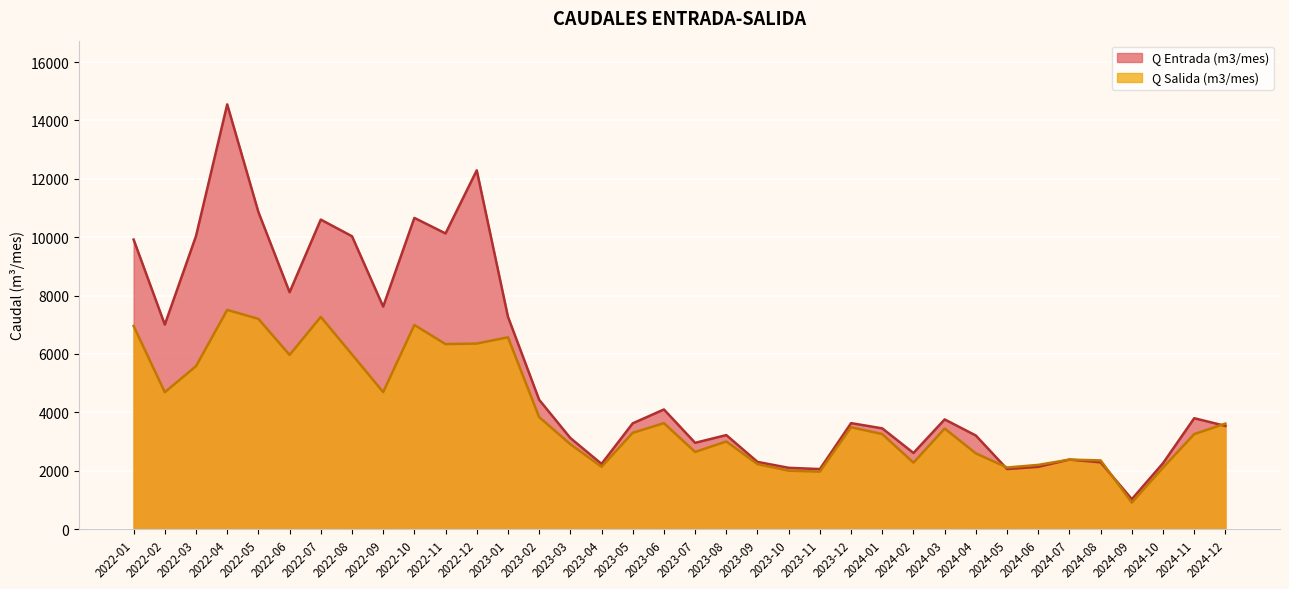

Reading left to right, list all the values displayed in this chart.

Q Entrada (m3/mes): 2022-01=9920	2022-02=7006	2022-03=10040	2022-04=14552	2022-05=10863	2022-06=8115	2022-07=10604	2022-08=10034	2022-09=7623	2022-10=10662	2022-11=10130	2022-12=12293	2023-01=7277	2023-02=4431	2023-03=3120	2023-04=2233	2023-05=3623	2023-06=4098	2023-07=2955	2023-08=3220	2023-09=2301	2023-10=2099	2023-11=2055	2023-12=3630	2024-01=3450	2024-02=2607	2024-03=3757	2024-04=3205	2024-05=2057	2024-06=2132	2024-07=2381	2024-08=2286	2024-09=1025	2024-10=2257	2024-11=3798	2024-12=3535
Q Salida (m3/mes): 2022-01=6958	2022-02=4690	2022-03=5582	2022-04=7509	2022-05=7203	2022-06=5967	2022-07=7270	2022-08=5985	2022-09=4693	2022-10=6993	2022-11=6338	2022-12=6356	2023-01=6572	2023-02=3837	2023-03=2909	2023-04=2135	2023-05=3298	2023-06=3629	2023-07=2643	2023-08=3001	2023-09=2225	2023-10=2001	2023-11=1968	2023-12=3489	2024-01=3254	2024-02=2276	2024-03=3444	2024-04=2594	2024-05=2109	2024-06=2199	2024-07=2380	2024-08=2352	2024-09=907	2024-10=2105	2024-11=3254	2024-12=3614